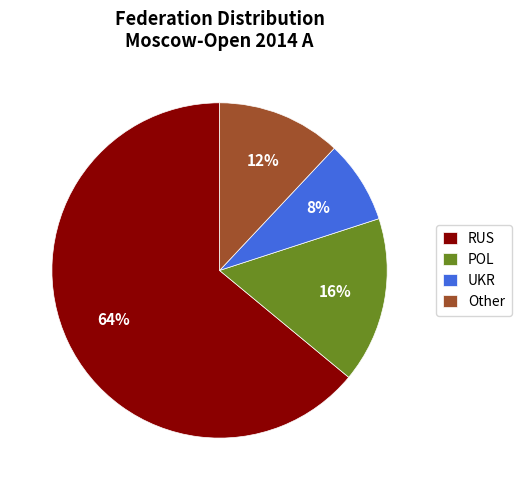

What percentage is the Other slice, to the nearest percent?

12%